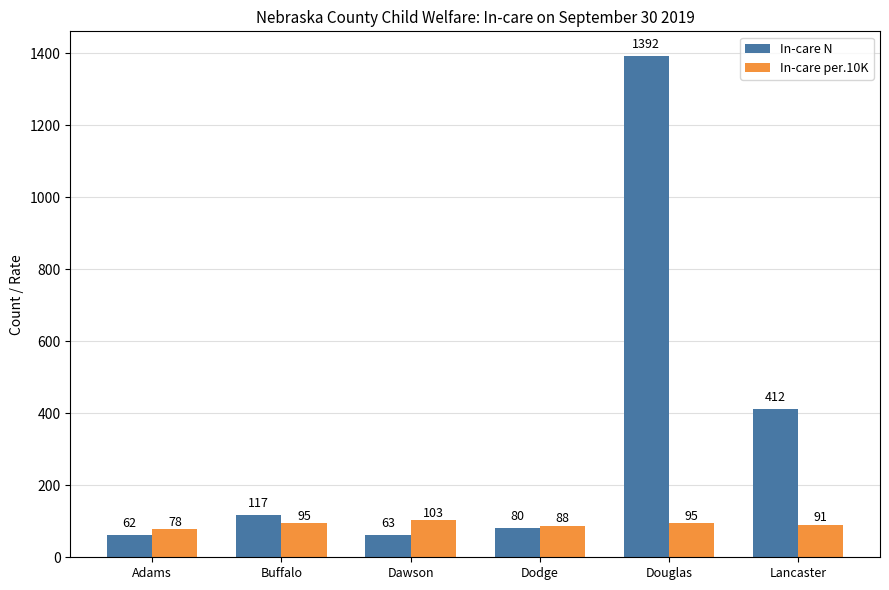

How many bars are there in each group?

2